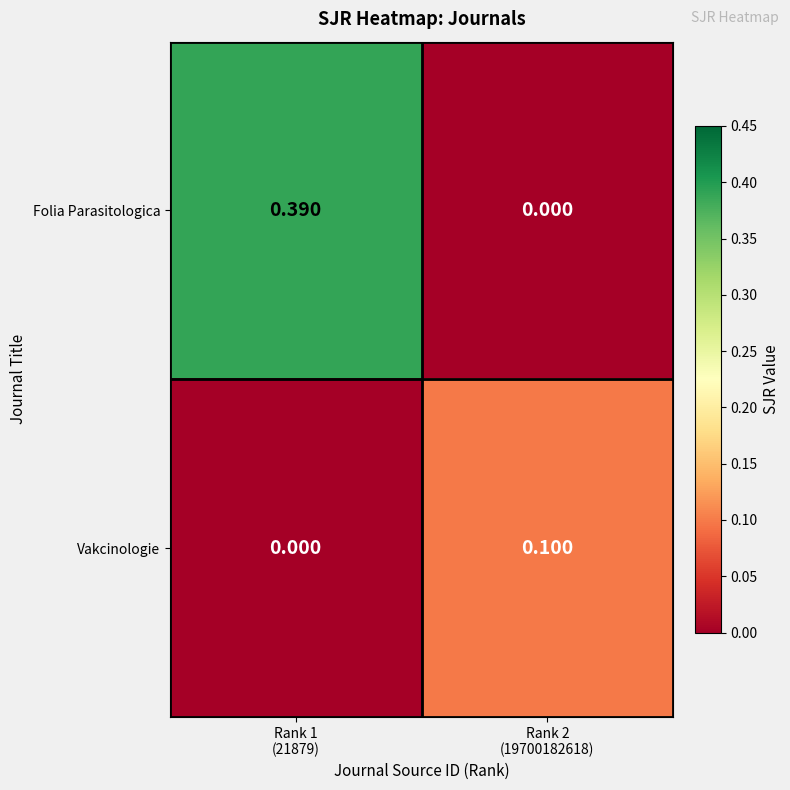

Rank the series by their average value, from lowest to highest.

Vakcinologie, Folia Parasitologica